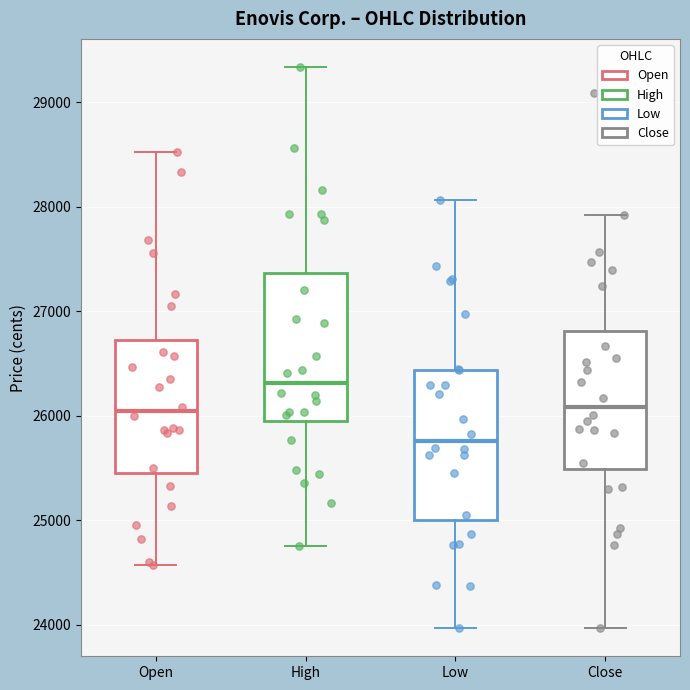

Where is the upper edge of the box for Low on the y-axis? The values are not printed on the chart, so give them approximately, as read against the axis.

26400